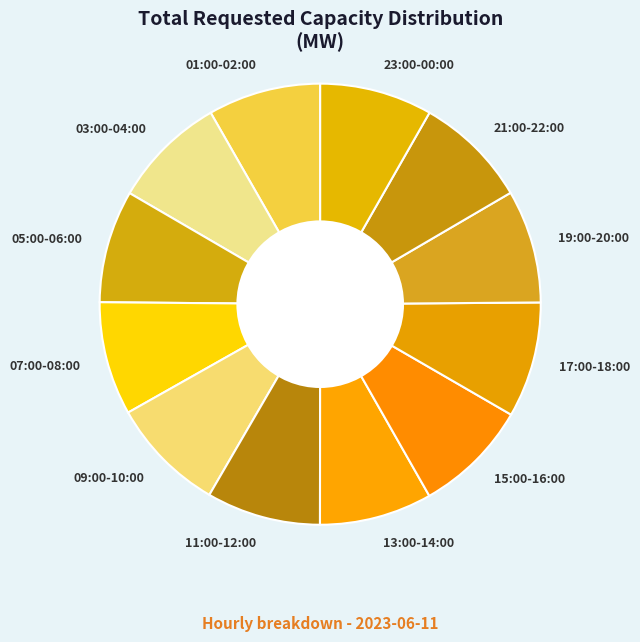

Combined, do 17:00-18:00 and 05:00-06:00 account for over 50%?

No